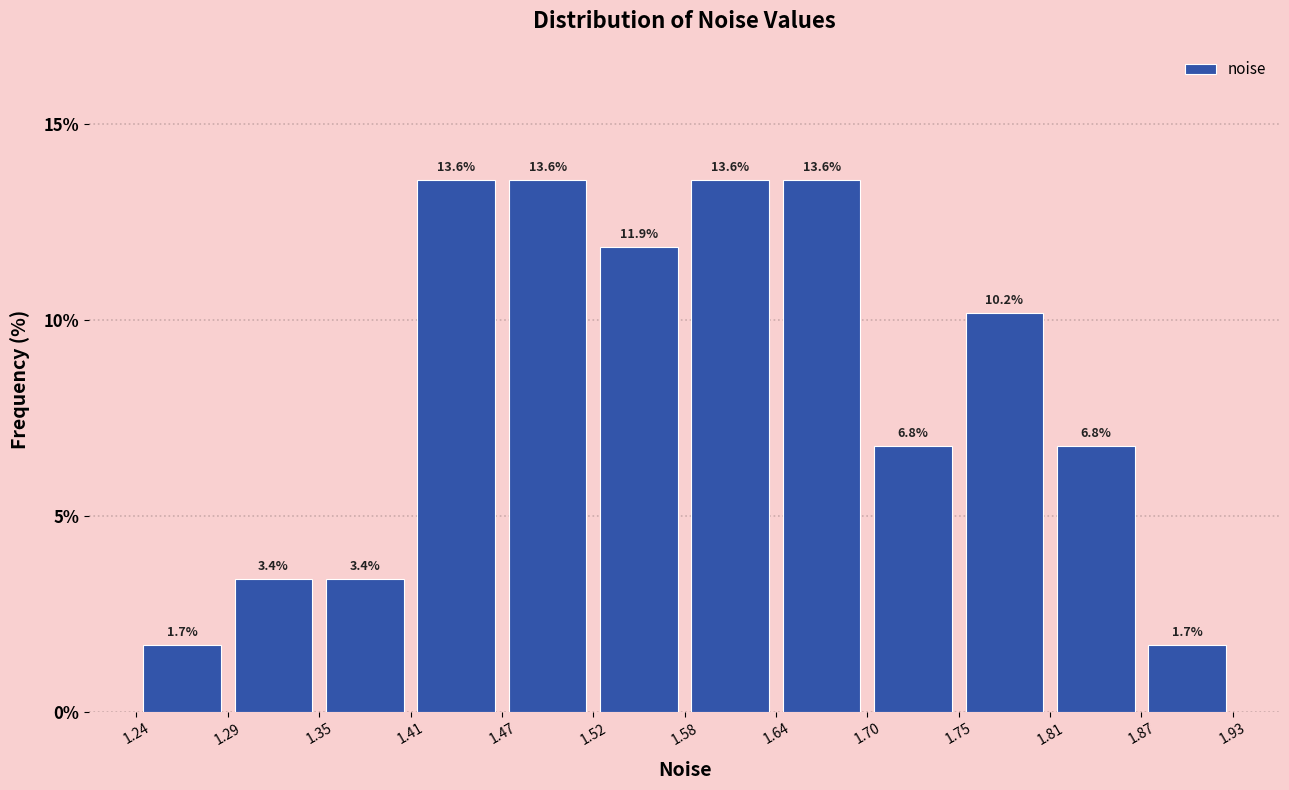

What is the height of the bar covering 1.24 to 1.29 on the x-axis?

1.7